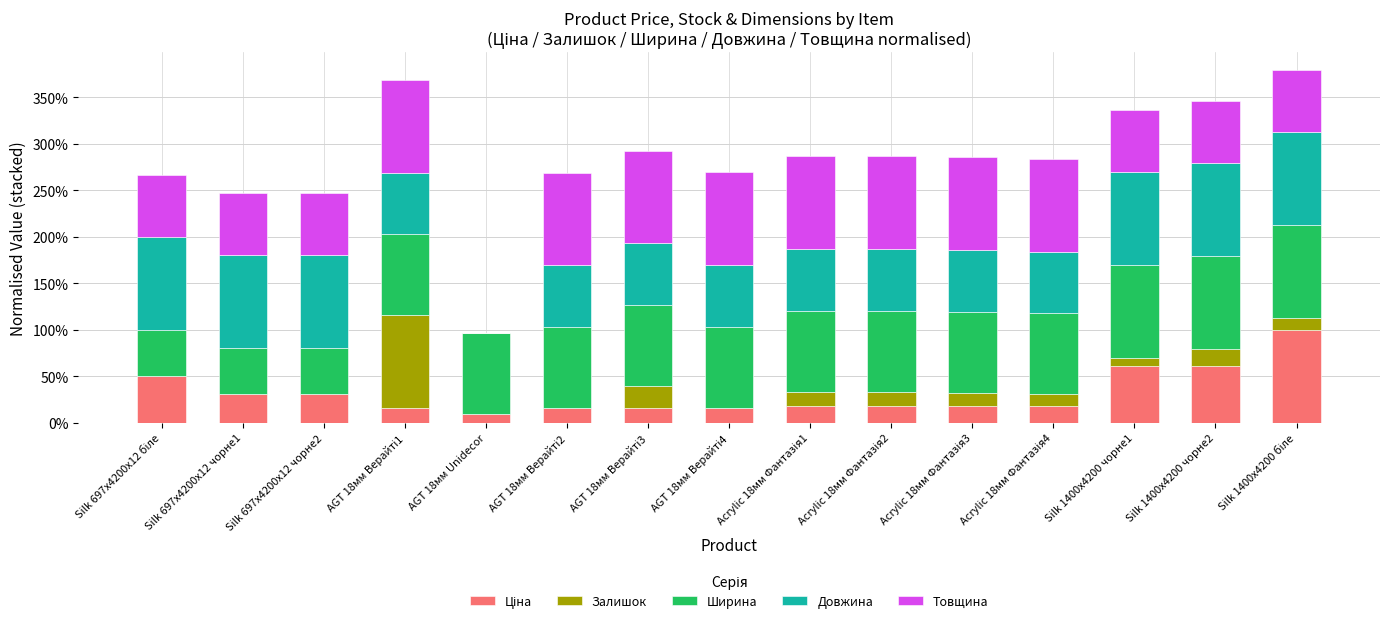

At which label is Довжина closest to 0?

AGT 18мм Unidecor